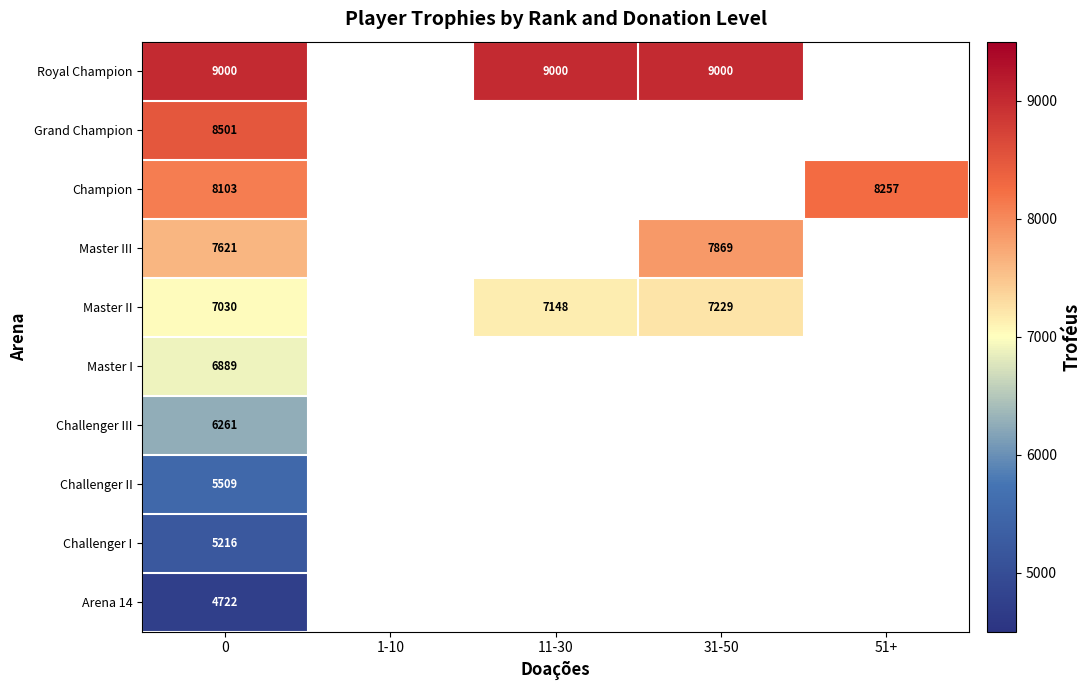

Is the value of Master II at 11-30 greater than the value of Grand Champion at 0?

No